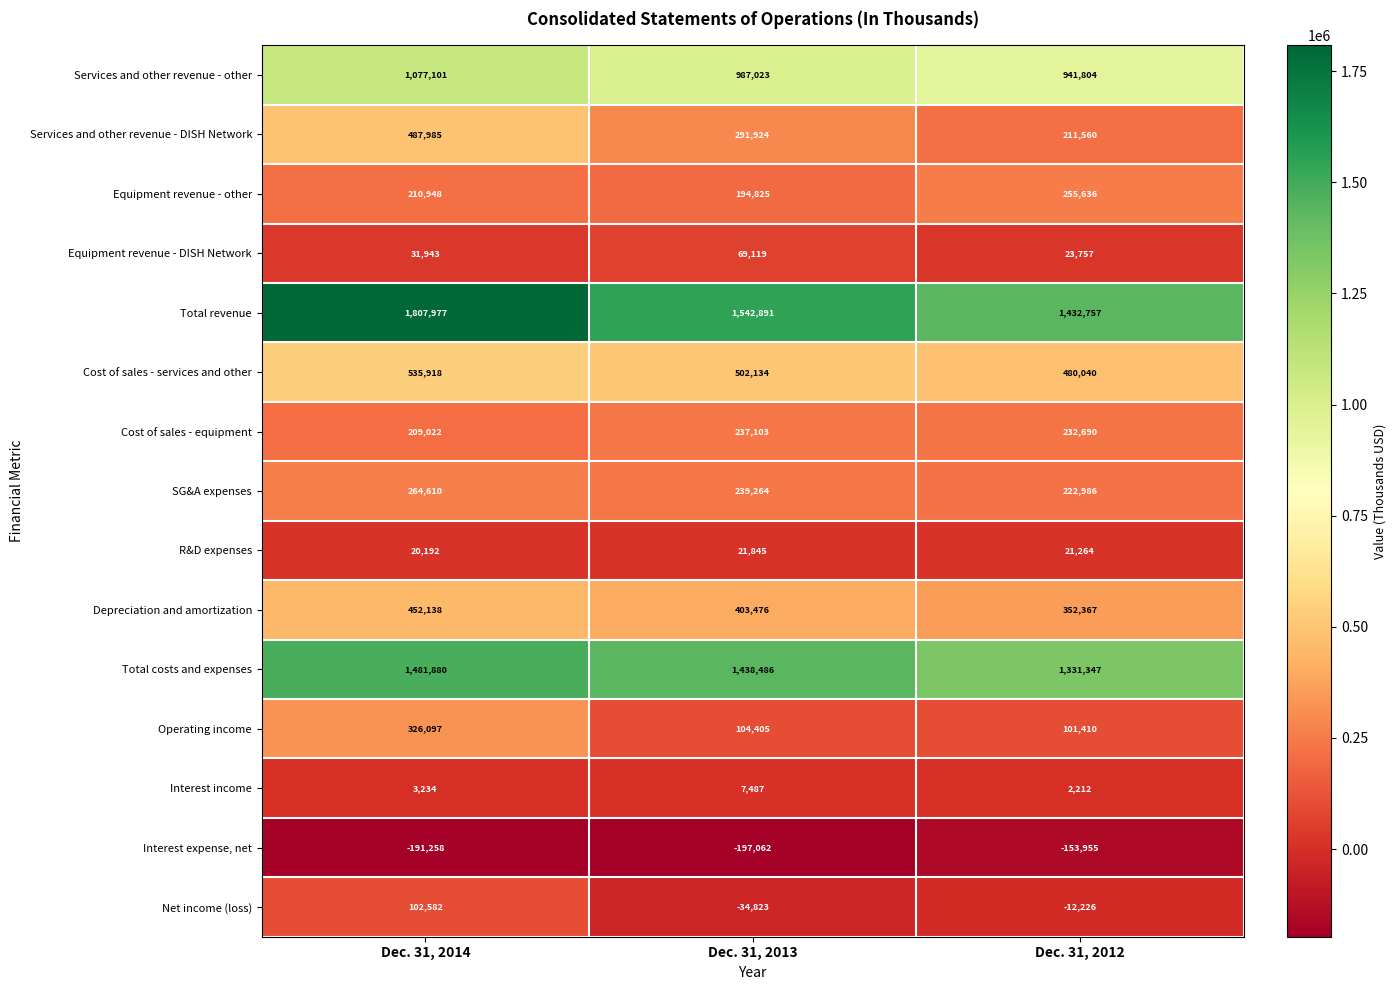

Read the Services and other revenue - other value at Dec. 31, 2014, to the nearest 100.

1077100